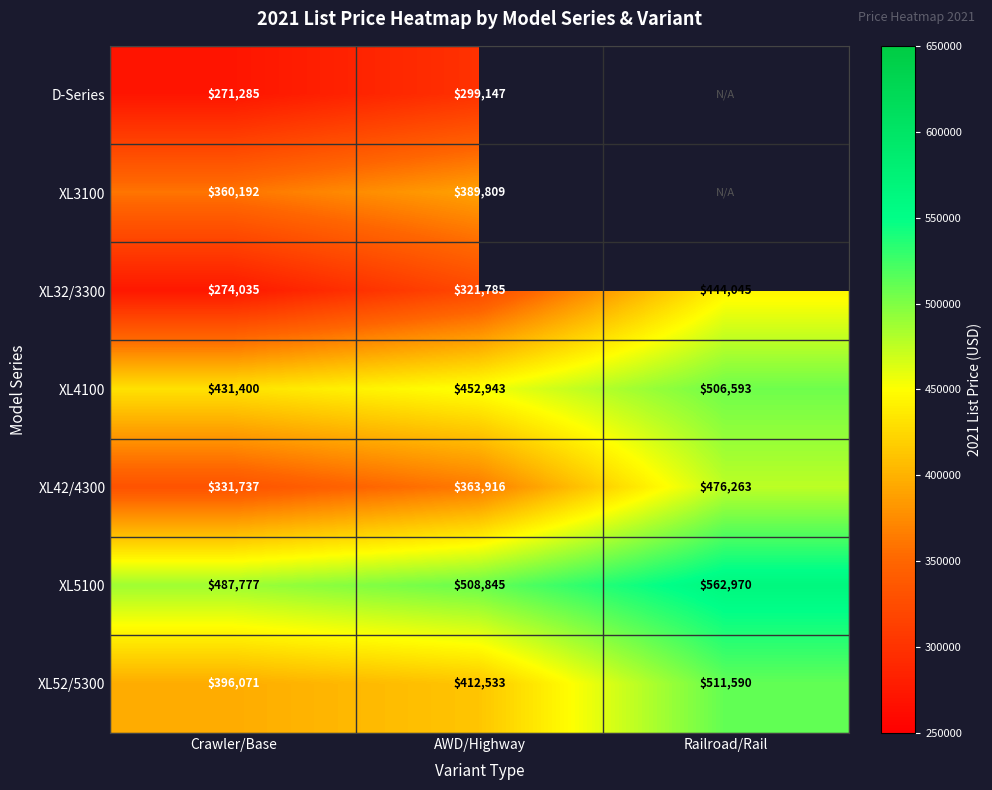

At Crawler/Base, list the series in order from largest to smallest.

XL5100, XL4100, XL52/5300, XL3100, XL42/4300, XL32/3300, D-Series